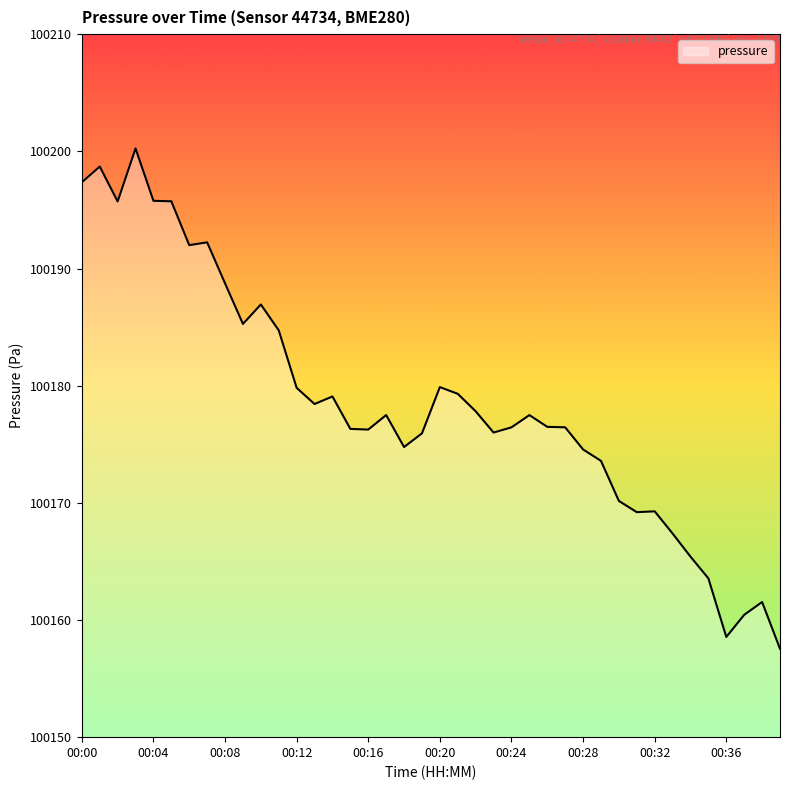

What is the difference between the maximum and minimum values?

42.7